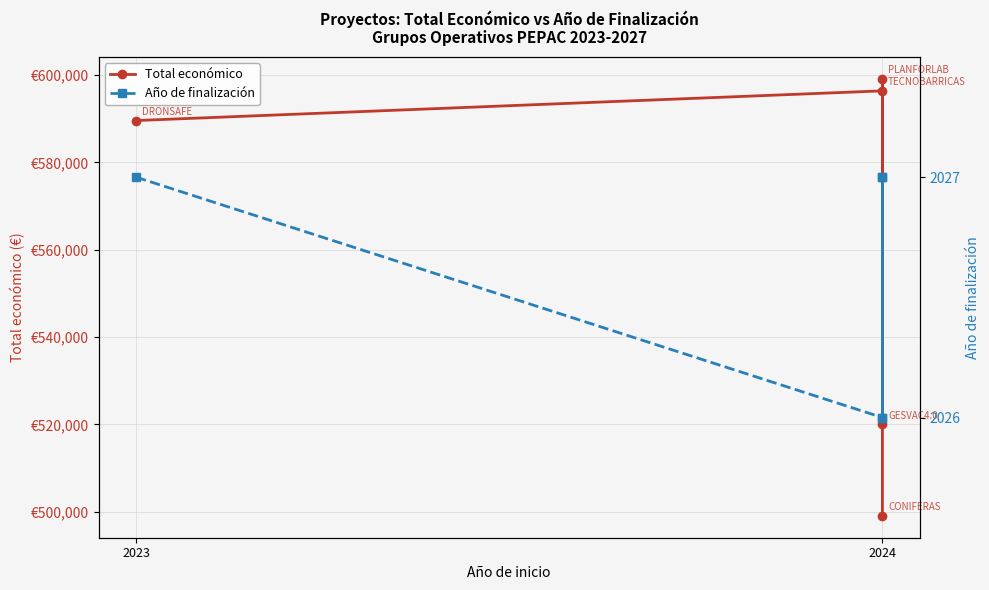

The value of Total económico at 2024 is 596384. True or false?

True